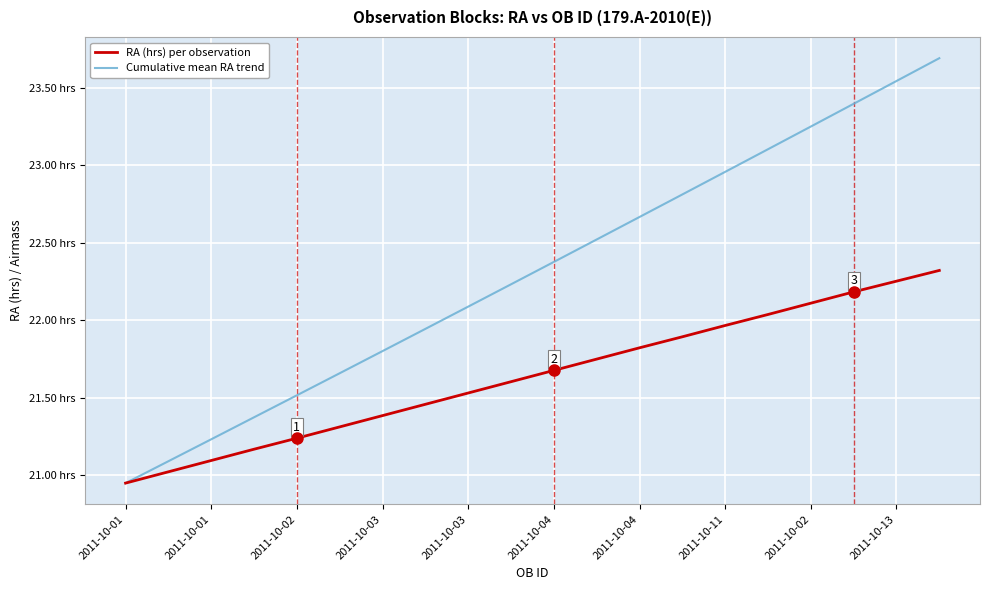

What are all the series names shown in the legend?

RA (hrs) per observation, Cumulative mean RA trend